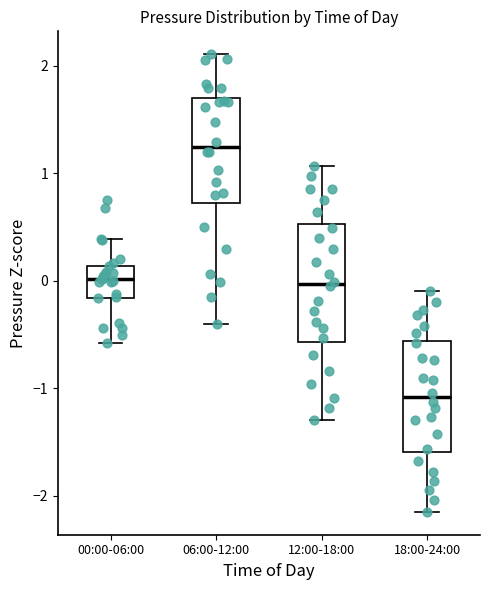

Reading left to right, read every box against the y-axis: the position of its median line, the range the box covers, and the ends of its whiskers. The values are not printed on the chart, so give them approximately, as read against the axis.

00:00-06:00: median 0.0, box -0.2 to 0.1, whiskers -0.6 to 0.4
06:00-12:00: median 1.2, box 0.7 to 1.7, whiskers -0.4 to 2.1
12:00-18:00: median 0.0, box -0.6 to 0.5, whiskers -1.3 to 1.1
18:00-24:00: median -1.1, box -1.6 to -0.6, whiskers -2.1 to -0.1